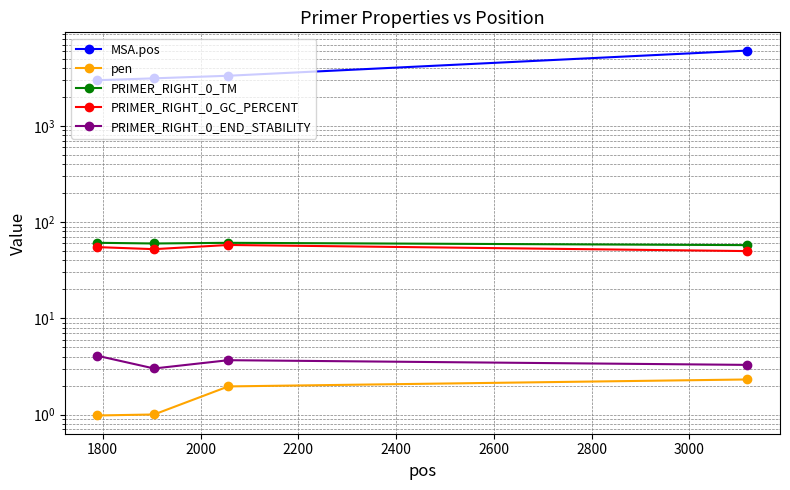

The value of pen at 2000 is 1.3. True or false?

False